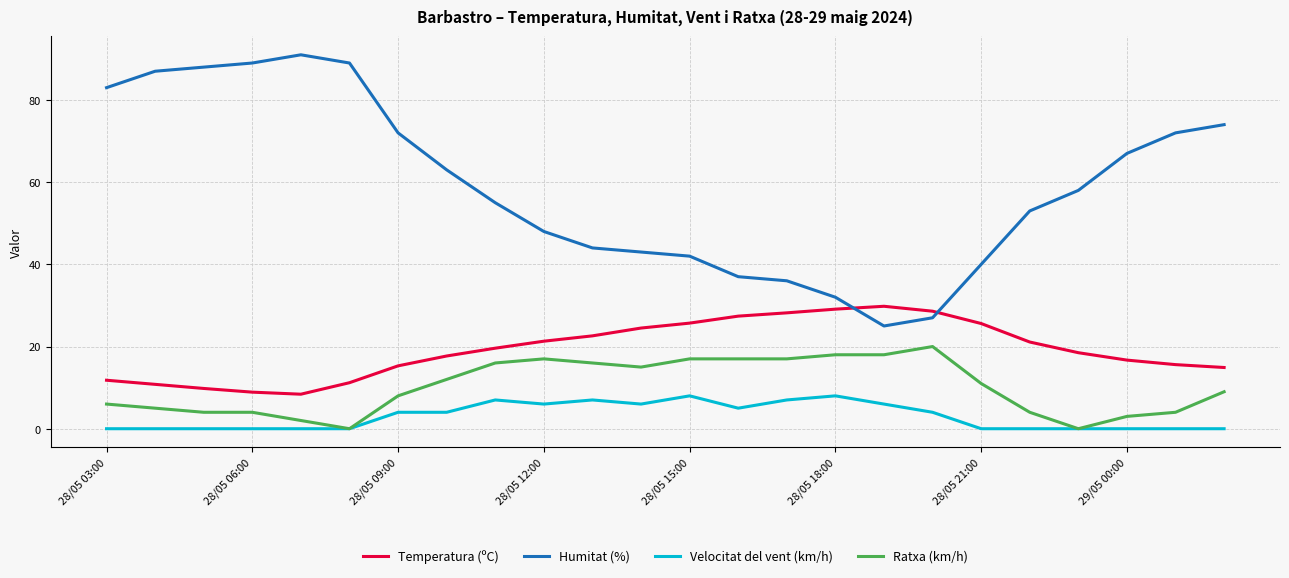

What is the maximum value for Ratxa (km/h)?

20.0